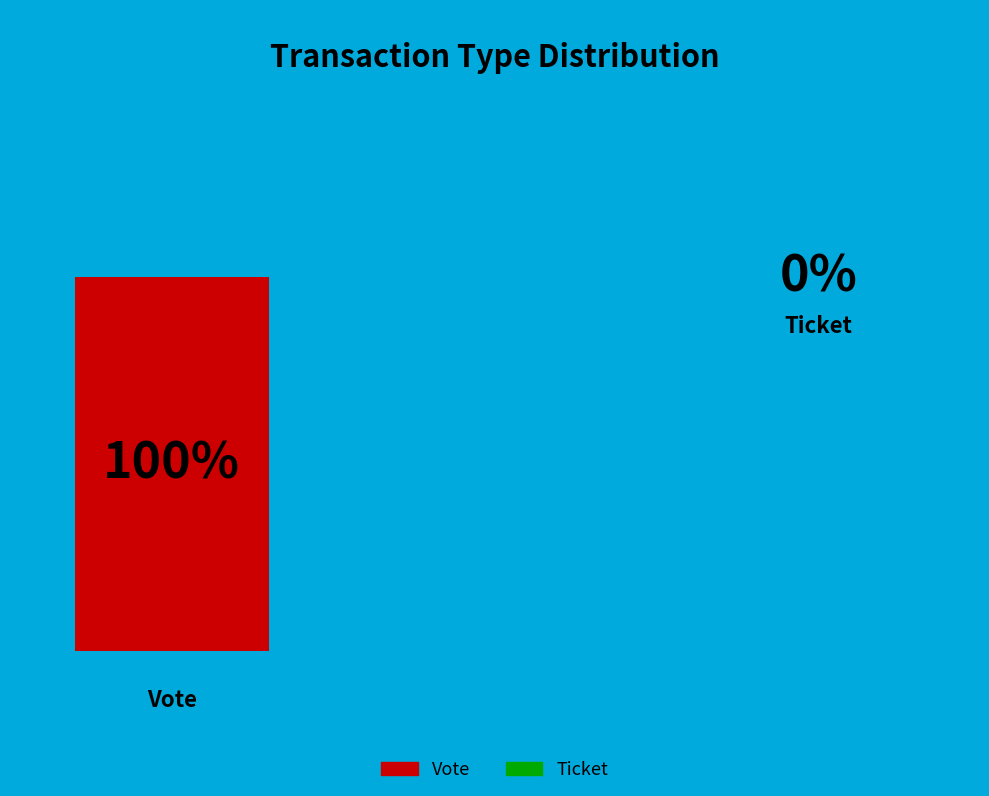

Is it true that Ticket is 0% of the pie?

True